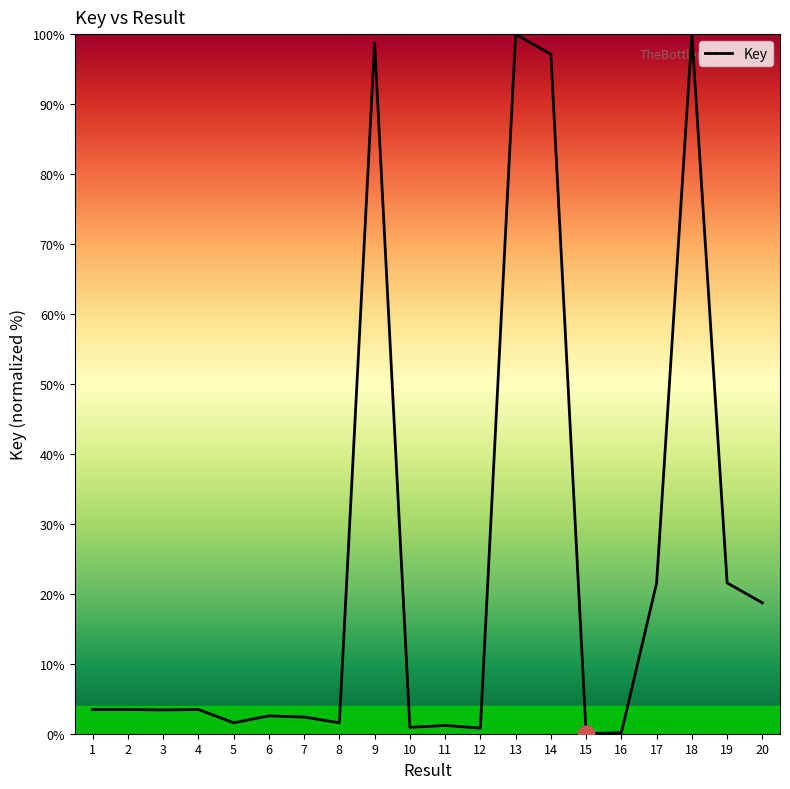

What is the maximum value shown in the chart?

100.0